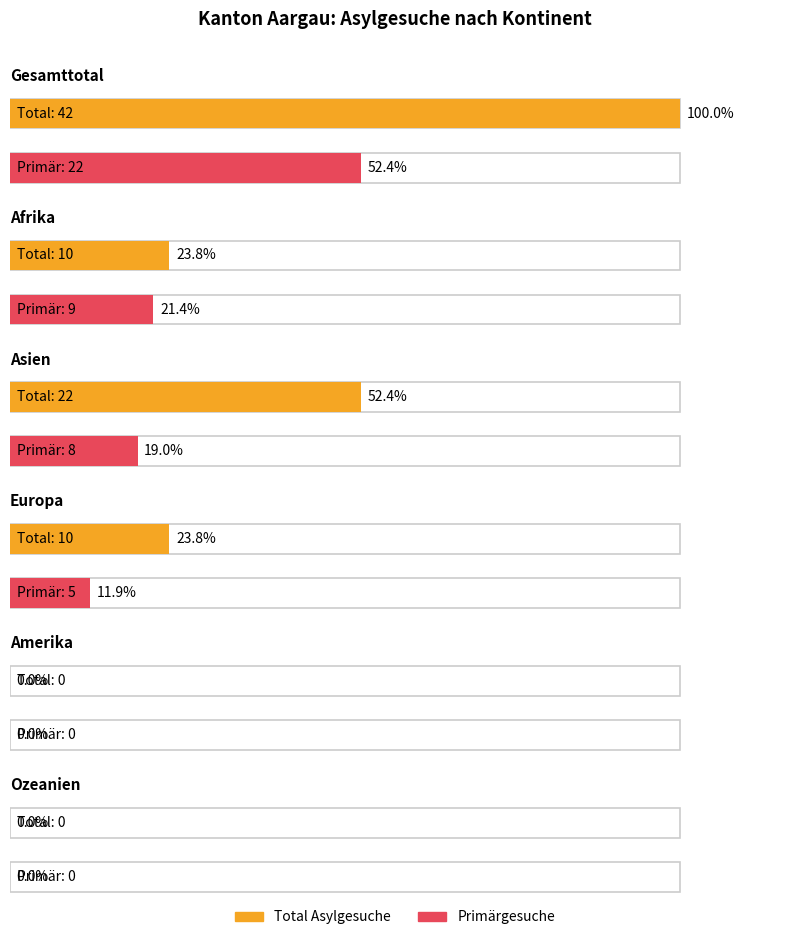

What is the label of the 4th bar from the right?

Asien